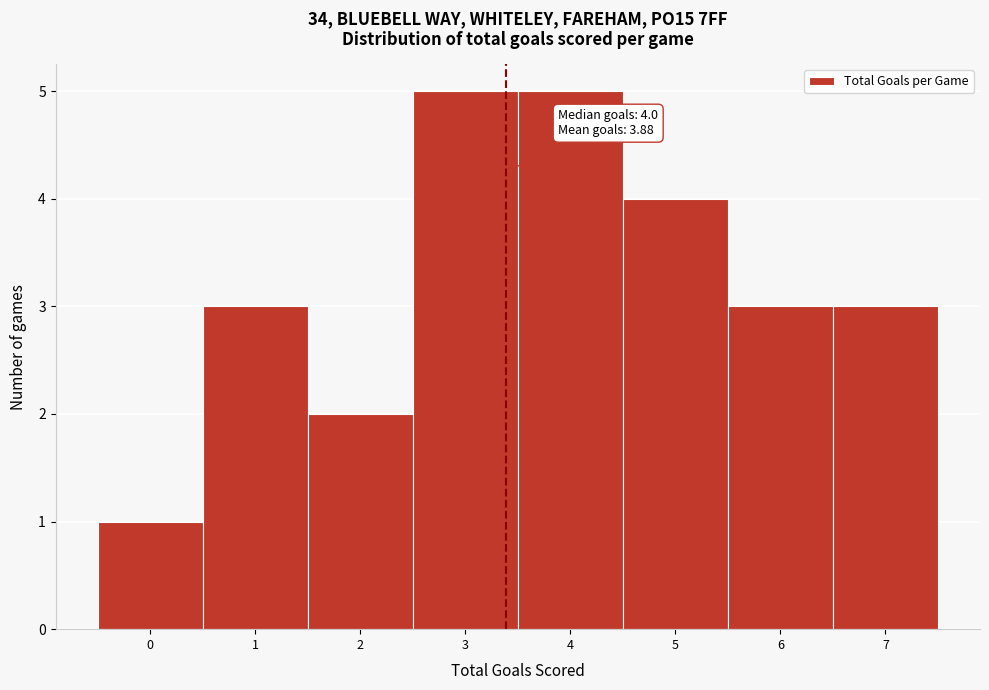

Reading left to right, list all the values displayed in this chart.

1	3	2	5	5	4	3	3